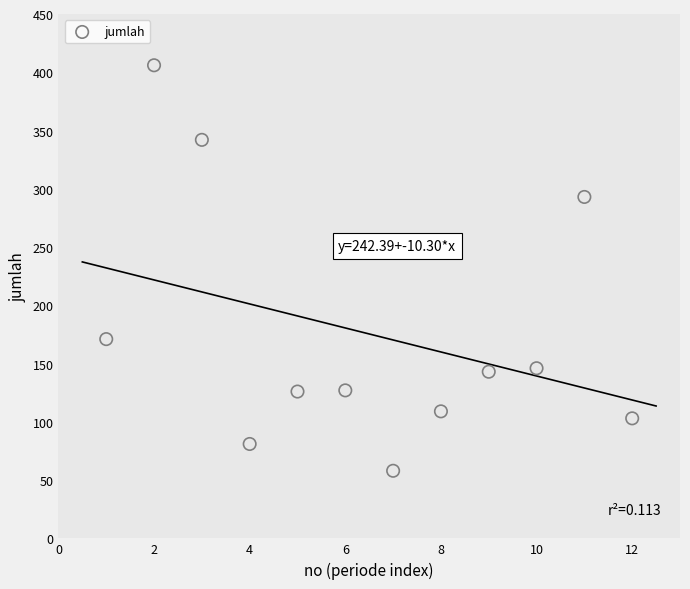

What is the average Y value?

175